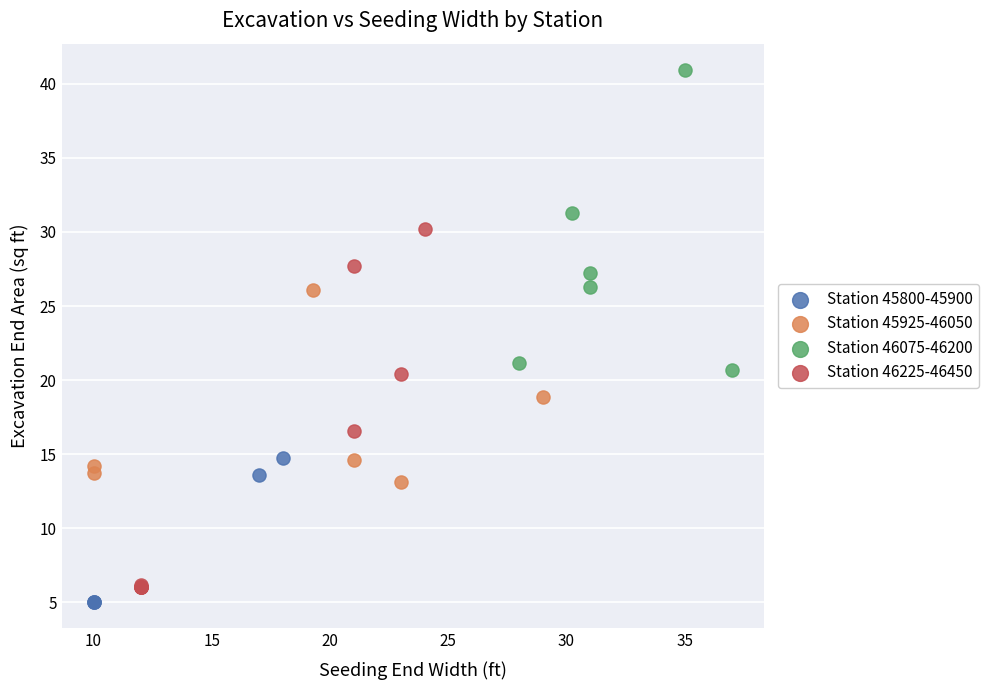

Which series reaches the maximum Y coordinate?

Station 46075-46200